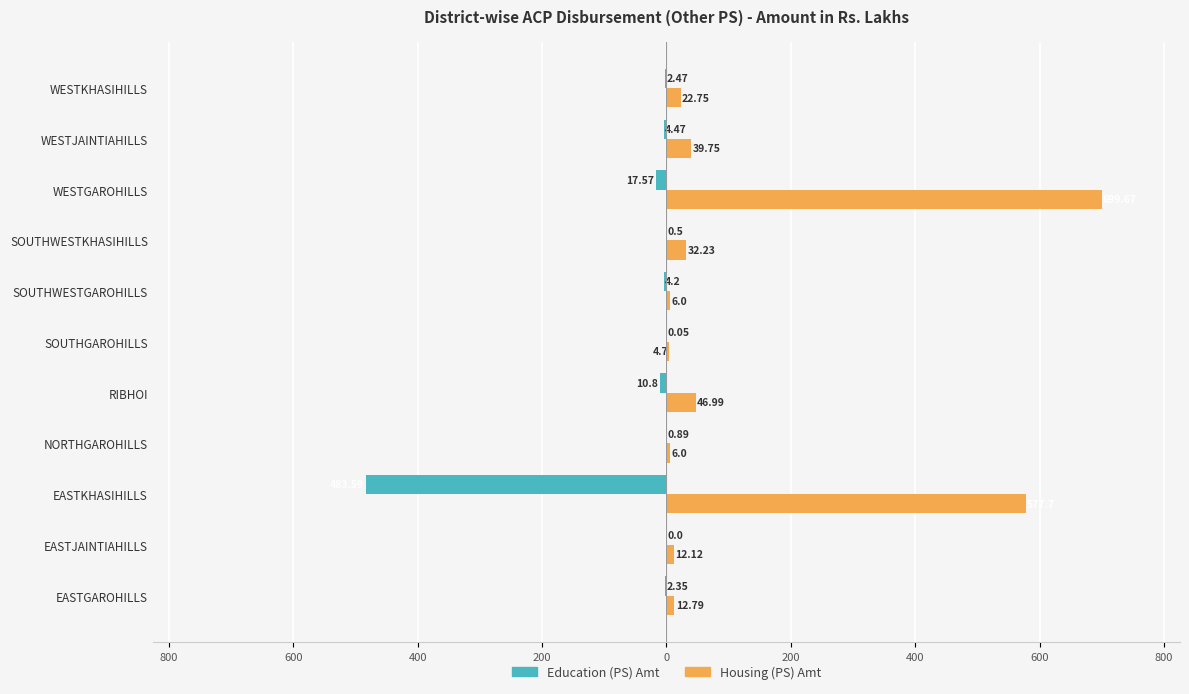

What are all the series names shown in the legend?

Education (PS) Amt, Housing (PS) Amt